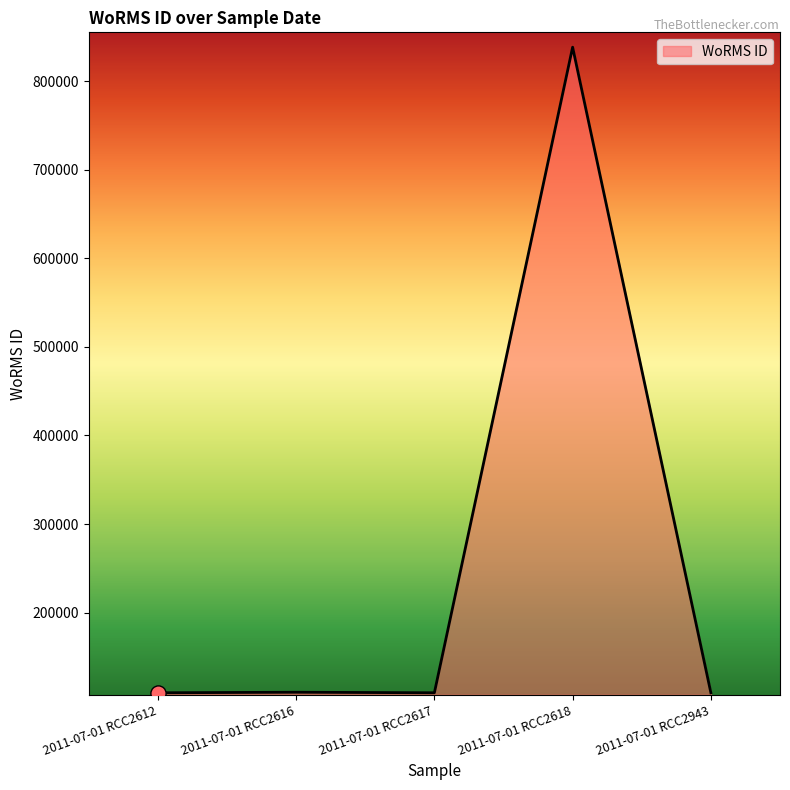

What is the ratio of the value at 2011-07-01 RCC2616 to the value at 2011-07-01 RCC2612?

1.0